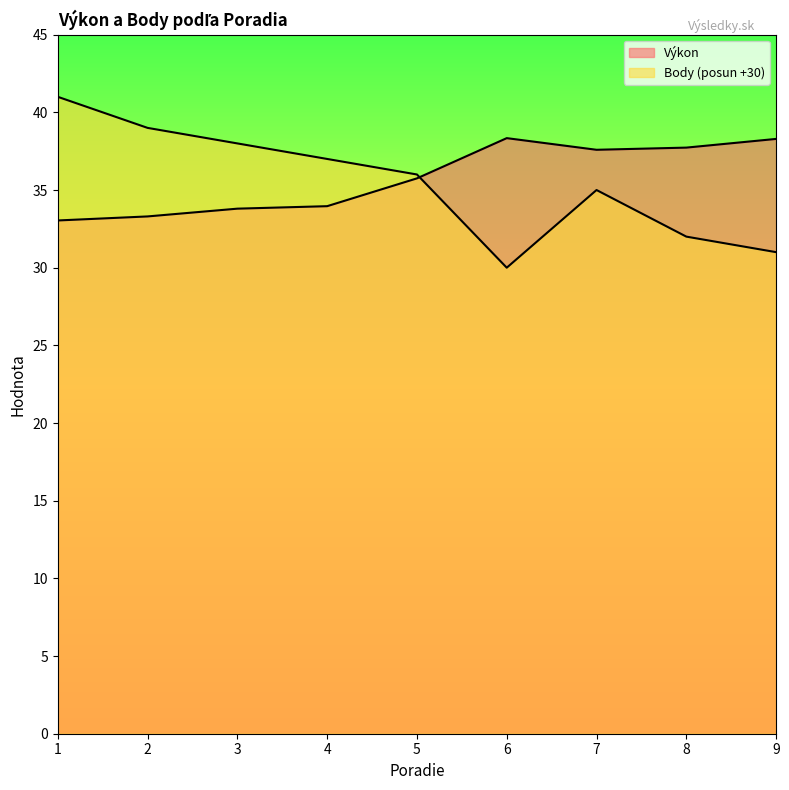

What is the maximum value for Body?

41.0